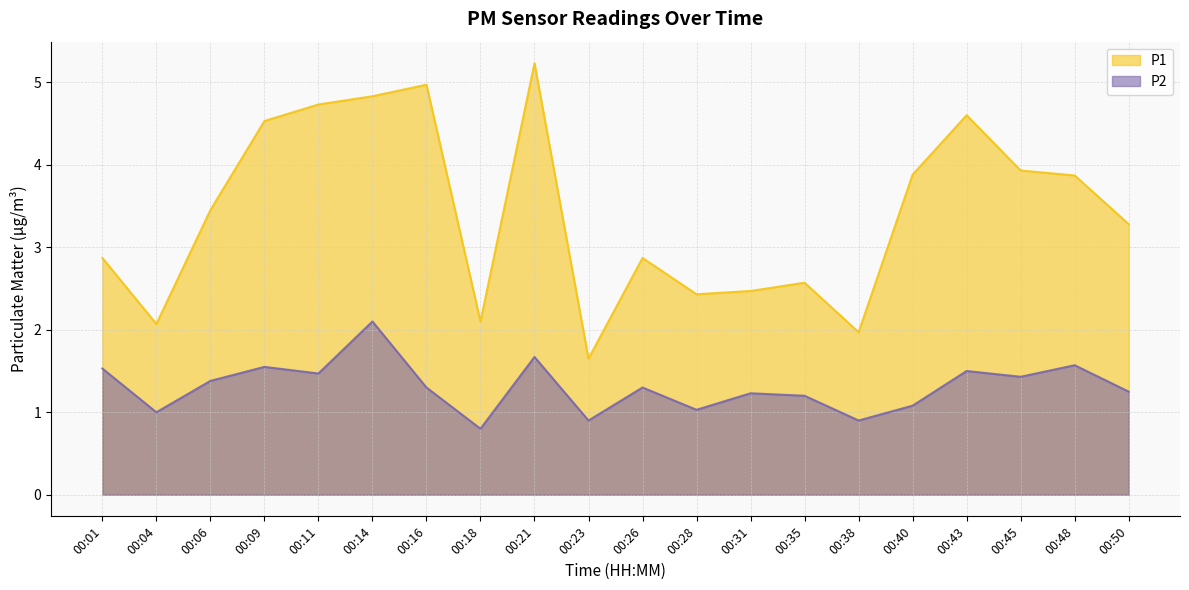

What is the difference between the P1 values at 00:48 and 00:16?

1.1